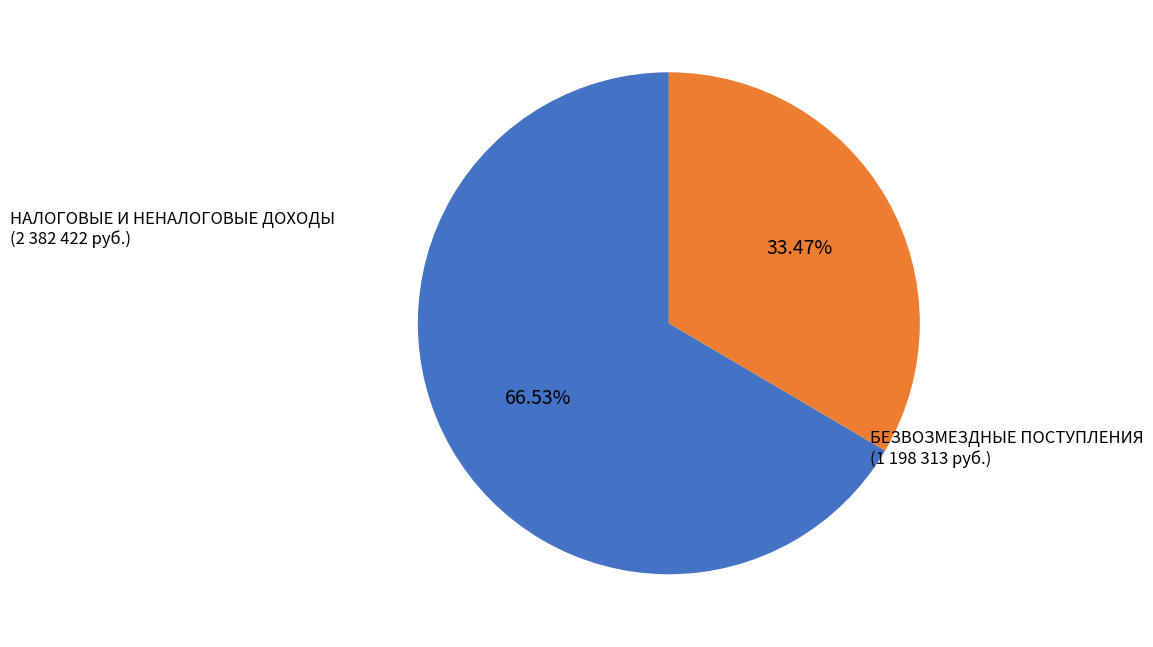

To the nearest percent, what is the difference between the largest and smallest slice percentages?

33%